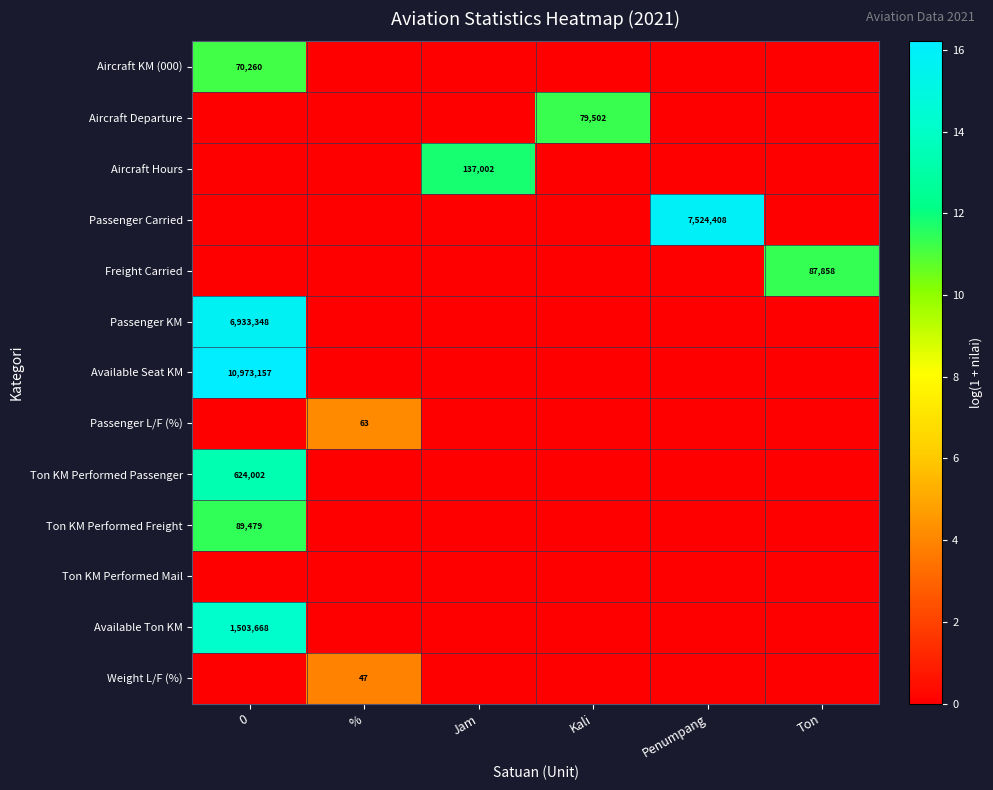

Which label corresponds to the smallest value in the chart?

%